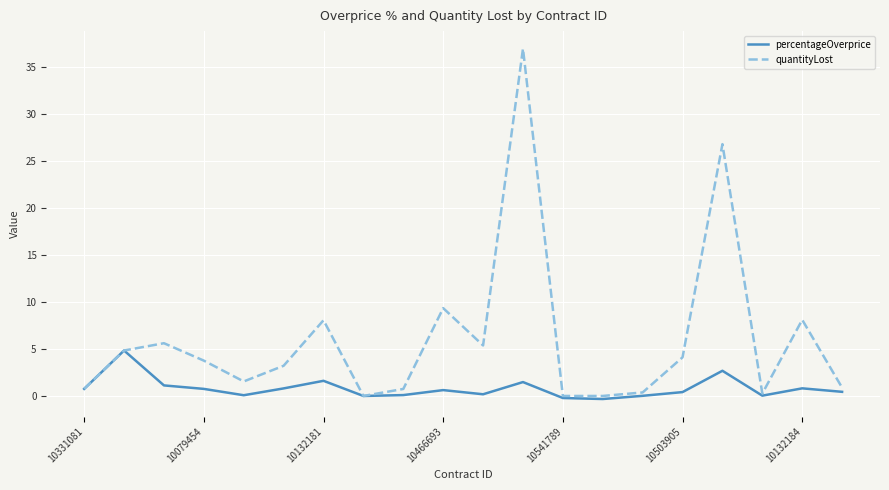

How many lines are shown in the chart?

2